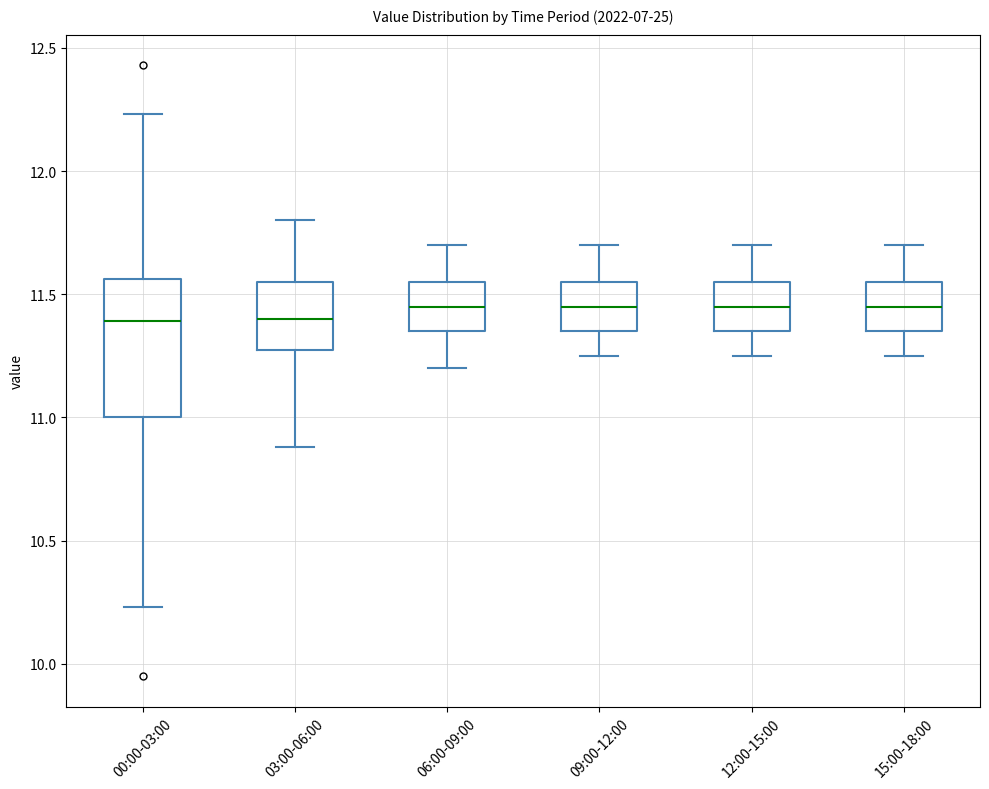

Where does the lower whisker of the box for 06:00-09:00 end on the y-axis? The values are not printed on the chart, so give them approximately, as read against the axis.

11.20